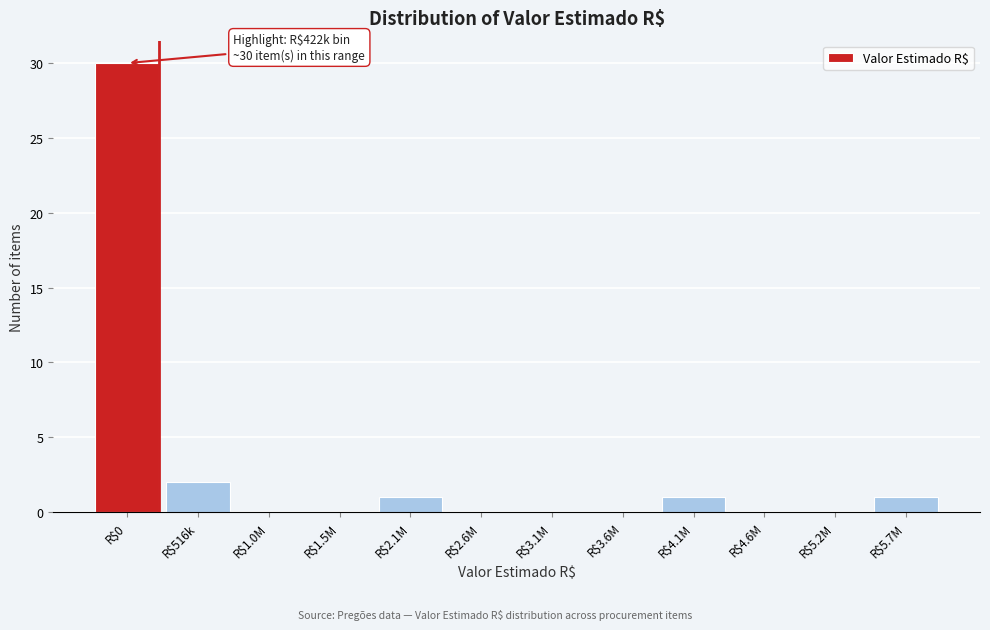

True or false: the data shows 2 at R$4.1M.

False